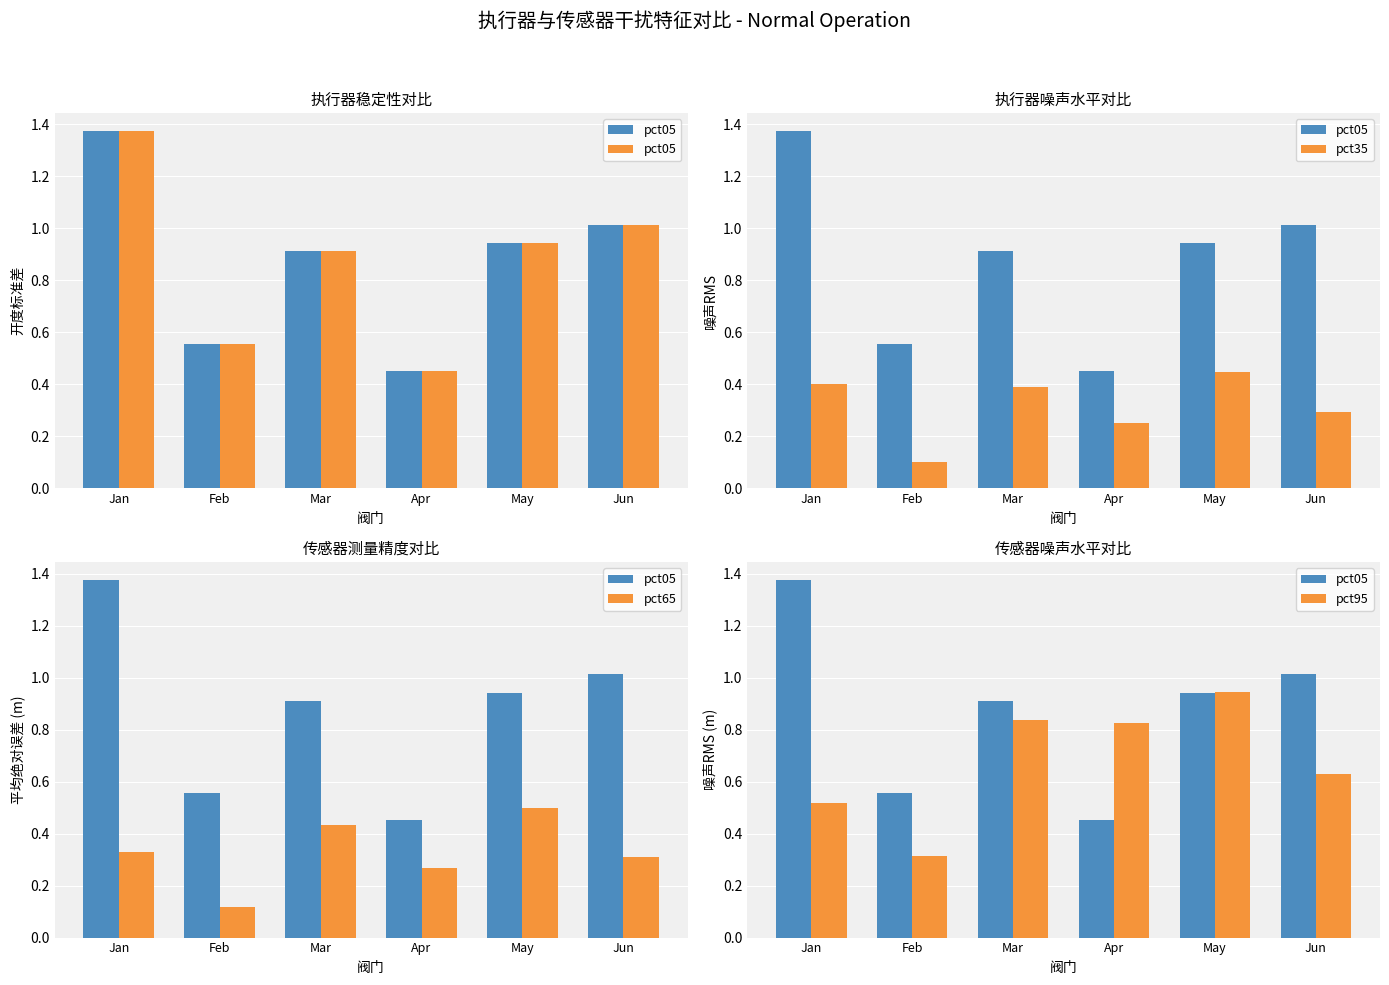

Is it true that pct35 equals 0.4 at May?

True